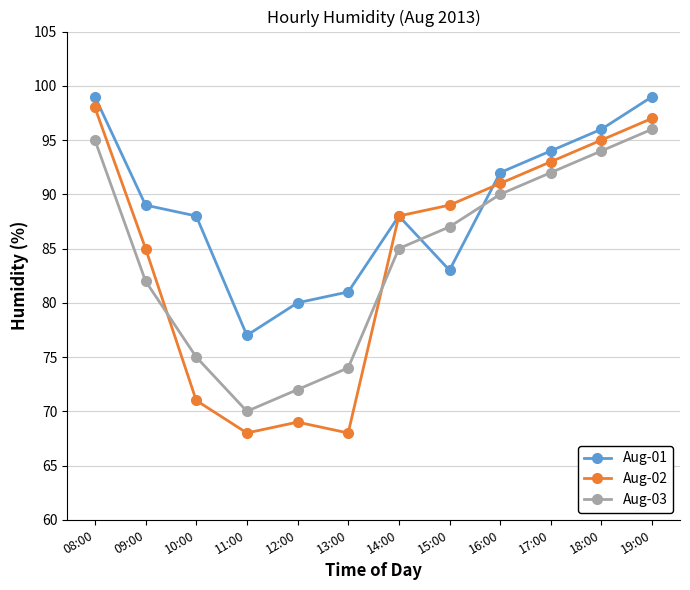

Between 12:00 and 14:00, which series saw the biggest shift?

Aug-02